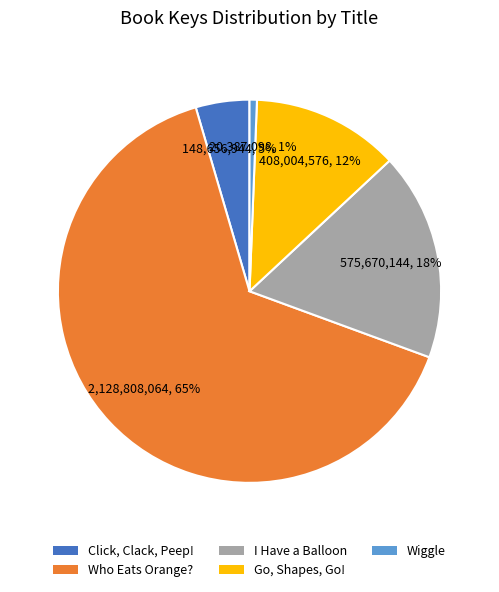

Combined, do Wiggle and Go, Shapes, Go! account for over 50%?

No